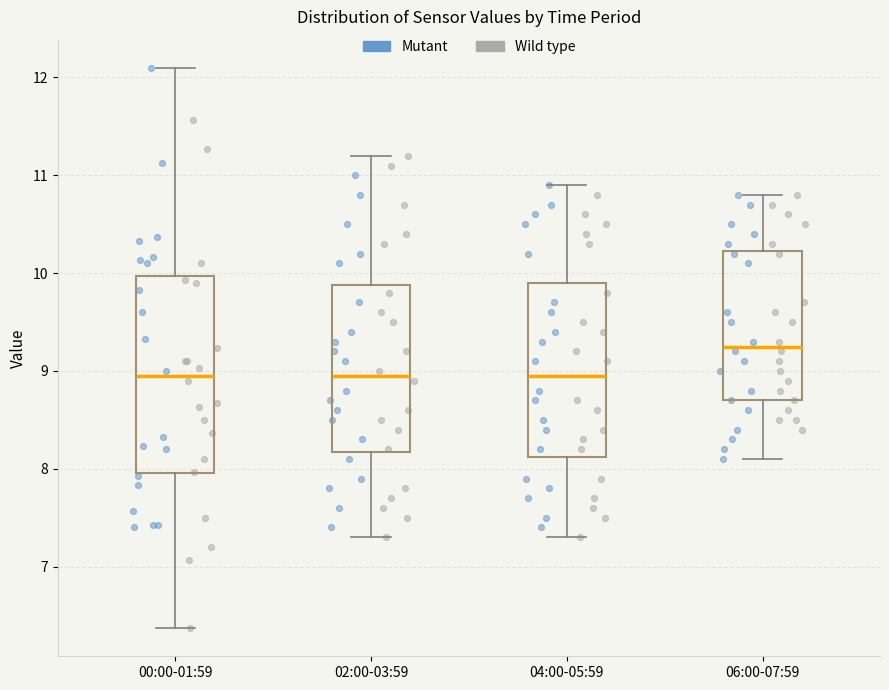

Reading left to right, transcribe this box plot: for each box, give where its median line is, the range the box spans, and where its two whiskers end, as read against the y-axis. The values are not printed on the chart, so give them approximately, as read against the axis.

00:00-01:59: median 9.0, box 8.0 to 10.0, whiskers 6.4 to 12.1
02:00-03:59: median 9.0, box 8.2 to 9.9, whiskers 7.3 to 11.2
04:00-05:59: median 9.0, box 8.1 to 9.9, whiskers 7.3 to 10.9
06:00-07:59: median 9.3, box 8.7 to 10.2, whiskers 8.1 to 10.8